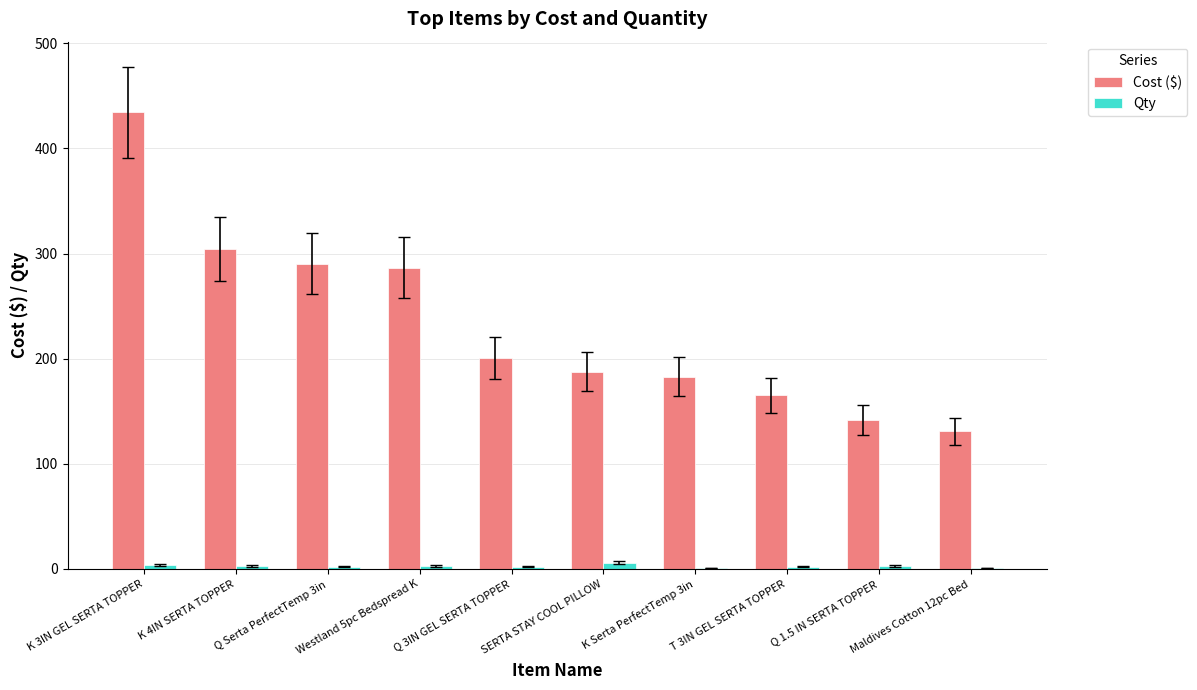

Is the value of Qty at SERTA STAY COOL PILLOW greater than the value of Cost ($) at K 3IN GEL SERTA TOPPER?

No